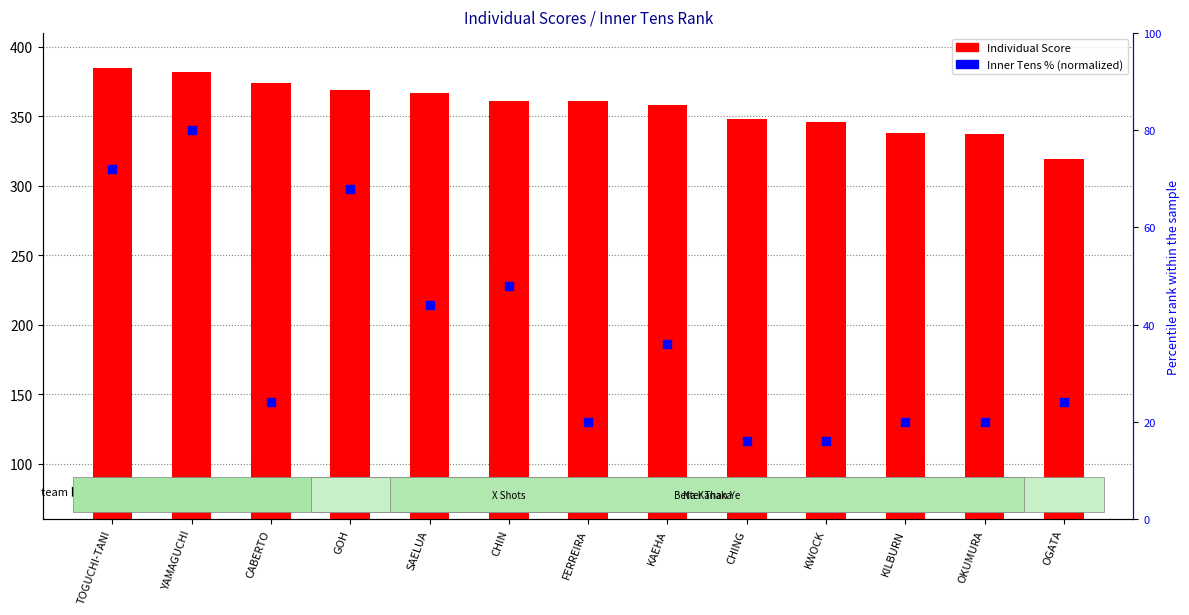

At which category is the sum across all series the highest?

YAMAGUCHI